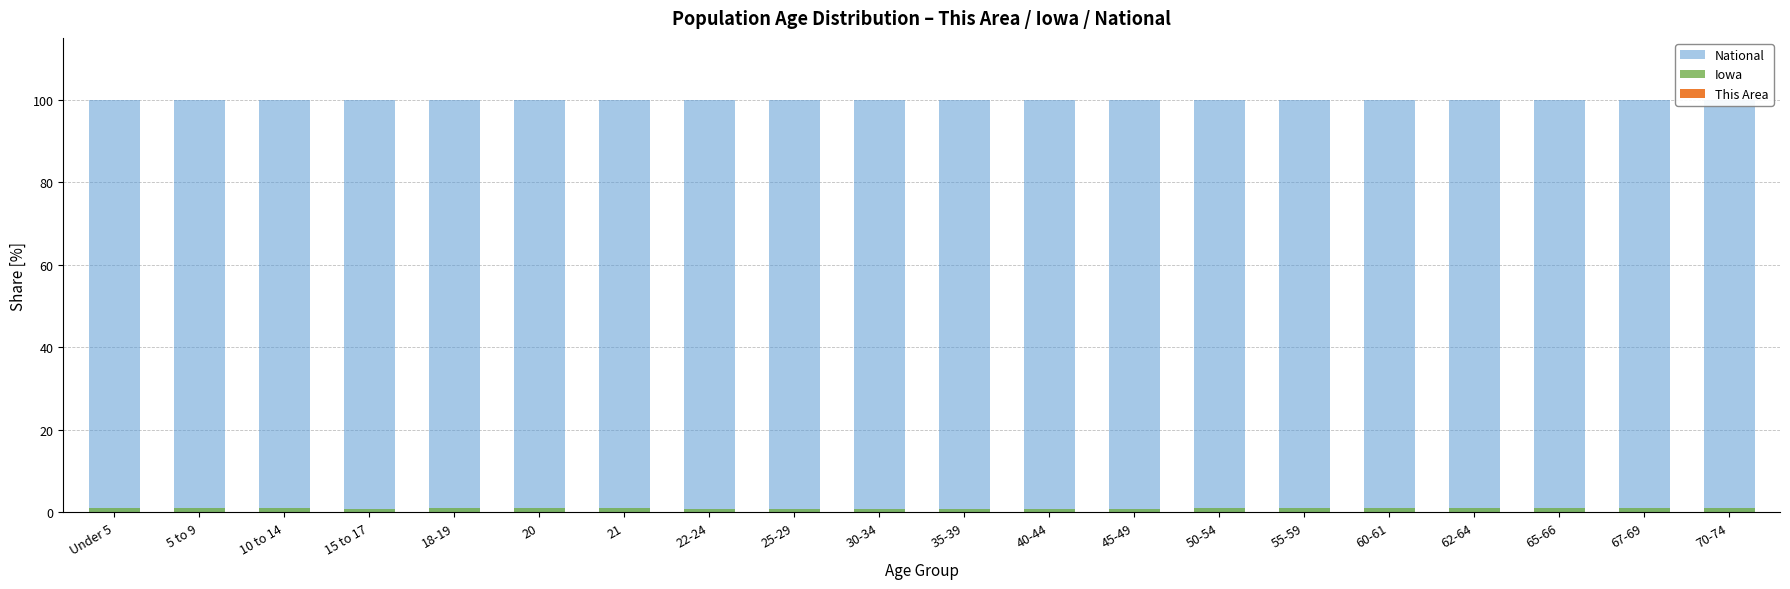

Which category has the highest value in the National series?

Under 5